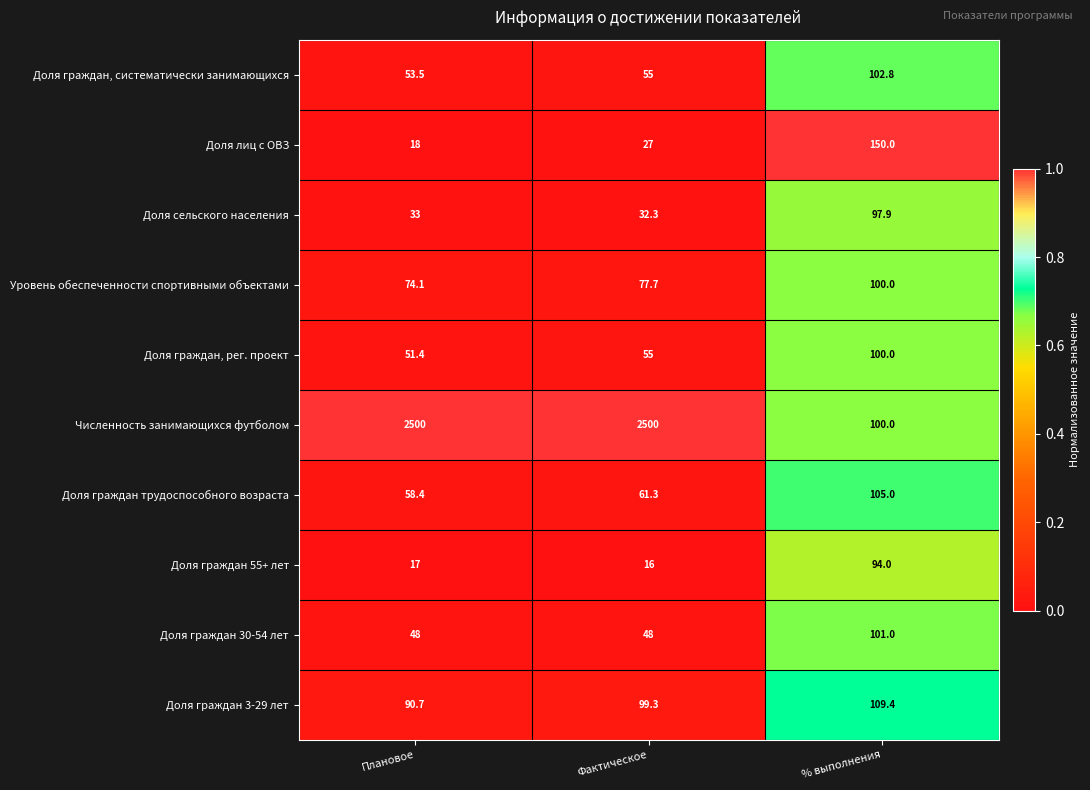

At which label does Доля граждан 3-29 лет first exceed 99?

Фактическое